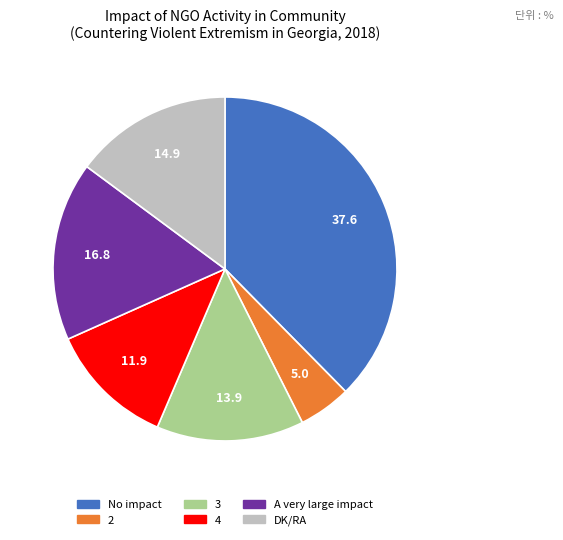

Is it true that 4 is 12% of the pie?

True